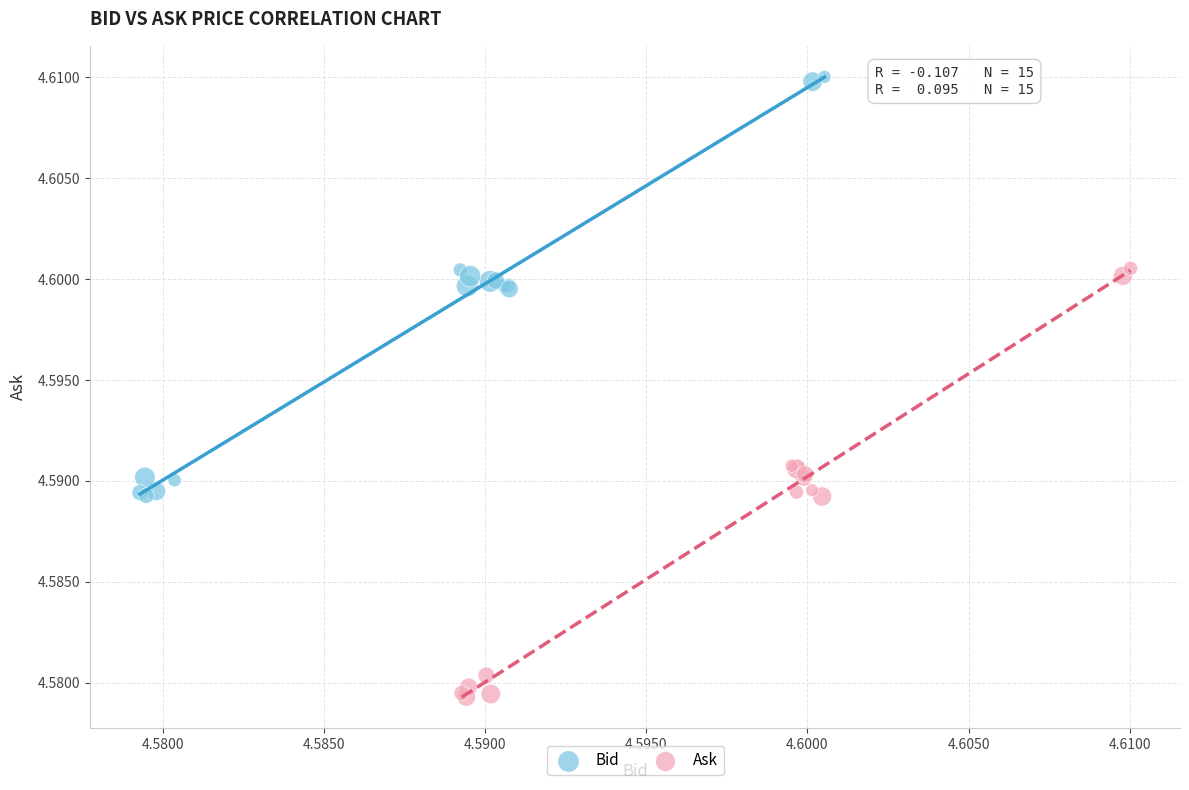

Which series reaches the minimum Y coordinate?

Ask